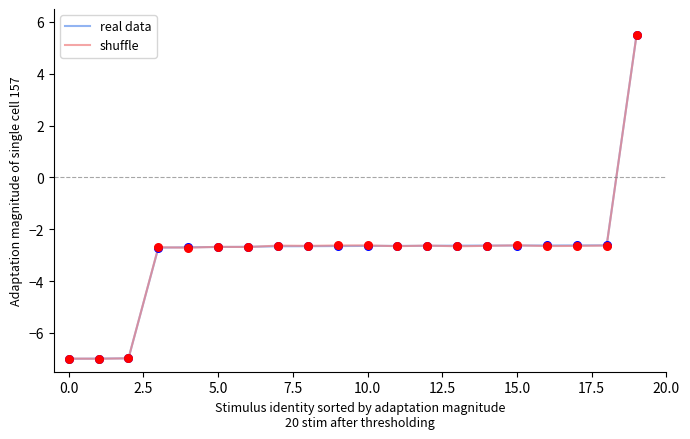

What is the maximum value shown in the chart?

5.5